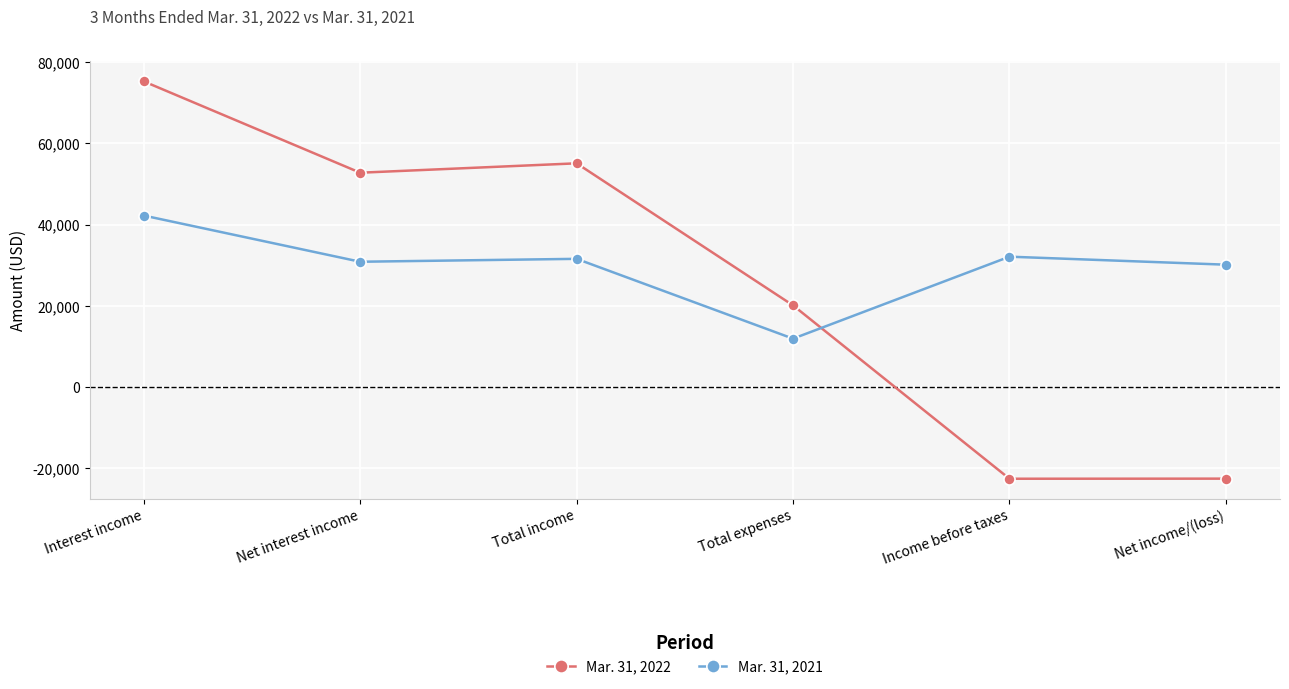

What is the sum of all Mar. 31, 2022 values?

158217